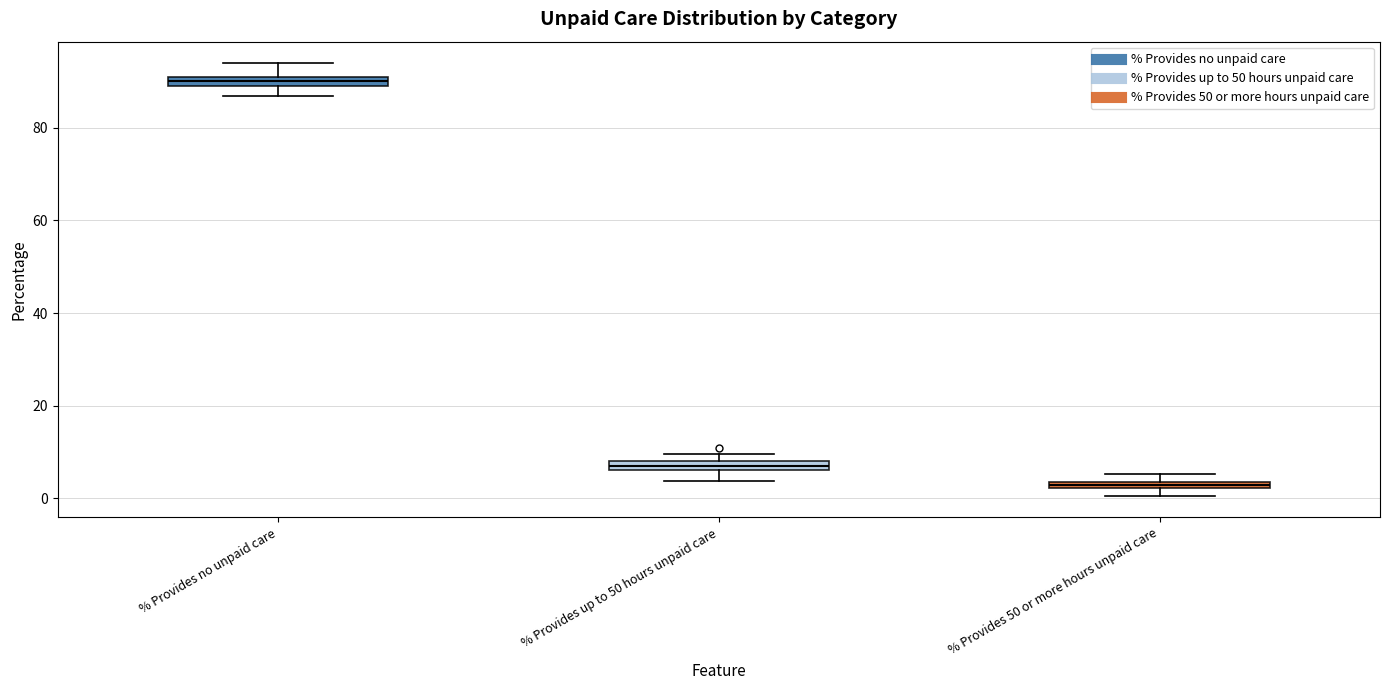

Which box's median line is the highest?

% Provides no unpaid care